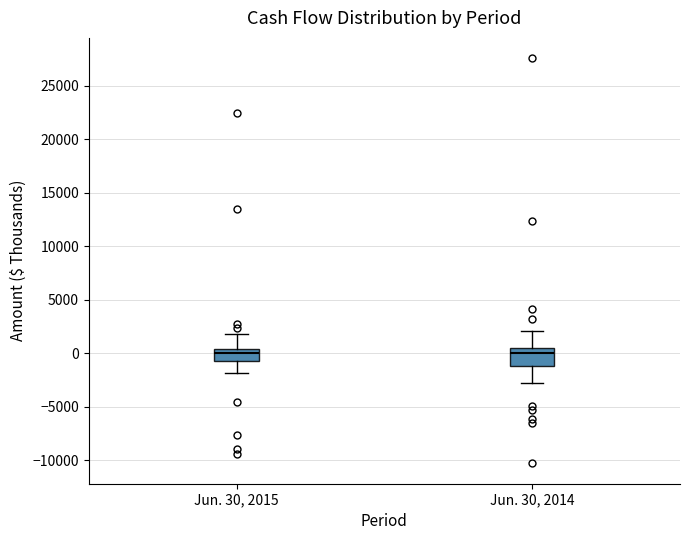

Comparing the boxes themselves (not the whiskers), which one is the tallest?

Jun. 30, 2014